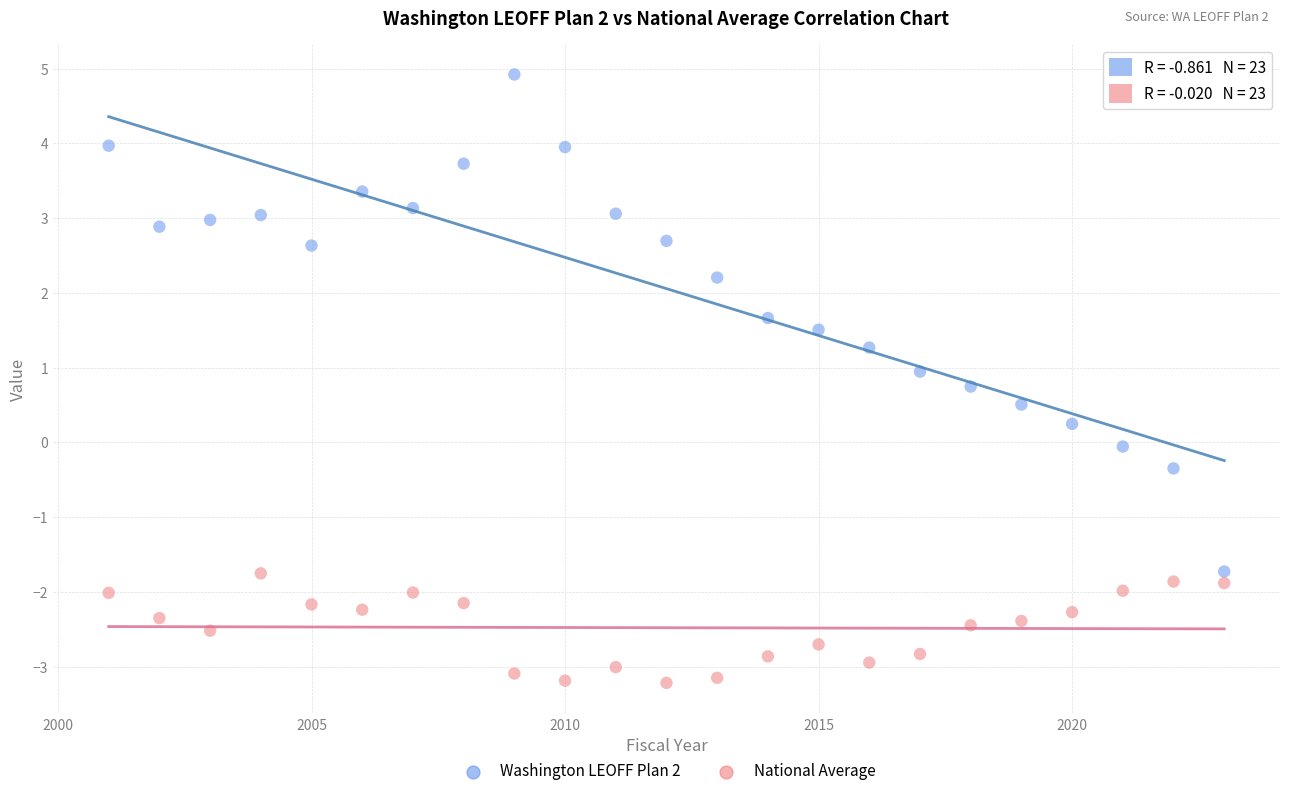

Which series contains the highest Y value?

Washington LEOFF Plan 2